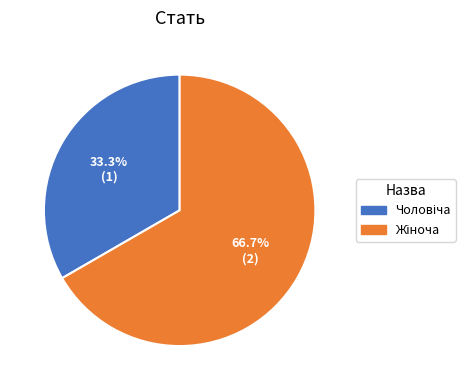

Is there any slice that represents more than half of the pie?

Yes